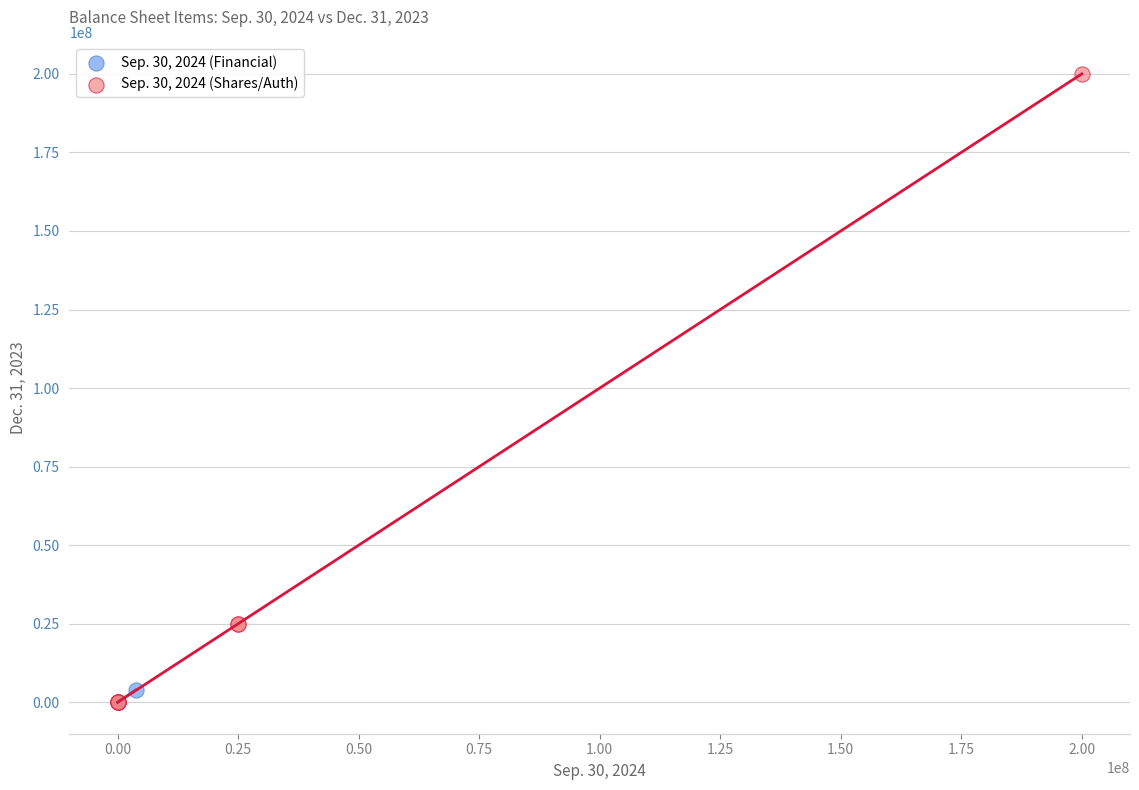

Which series contains the highest Y value?

Sep. 30, 2024 (Shares/Auth)